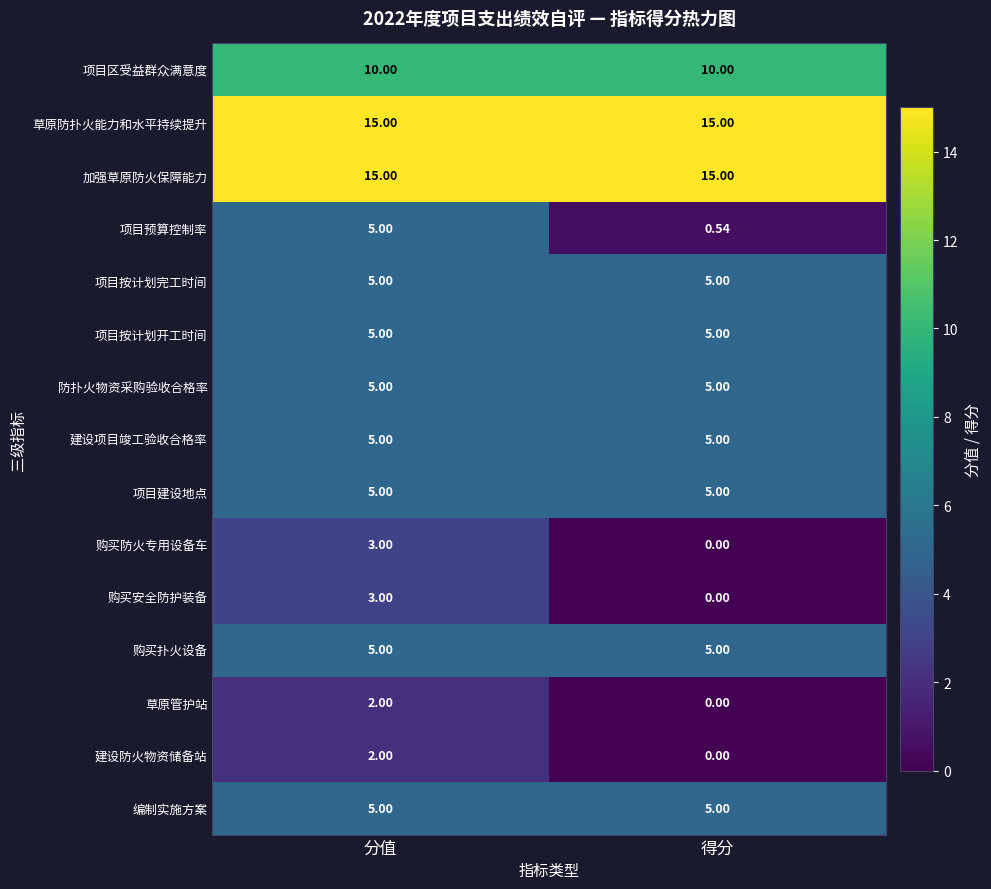

At how many categories does at least one series exceed 13?

2